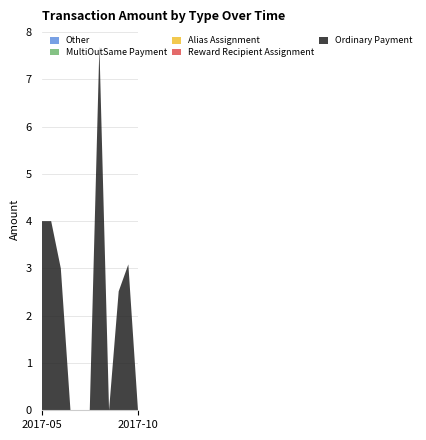

Reading left to right, extract all data points from this chart.

Ordinary Payment: 4.0	4.0	3.0	0.0	0.0	0.0	7.7	0.0	2.5	3.1	0.0
Reward Recipient Assignment: 0.0	0.0	0.0	0.0	0.0	0.0	0.0	0.0	0.0	0.0	0.0
Alias Assignment: 0.0	0.0	0.0	0.0	0.0	0.0	0.0	0.0	0.0	0.0	0.0
MultiOutSame Payment: 0.0	0.0	0.0	0.0	0.0	0.0	0.0	0.0	0.0	0.0	0.0
Other: 0.0	0.0	0.0	0.0	0.0	0.0	0.0	0.0	0.0	0.0	0.0